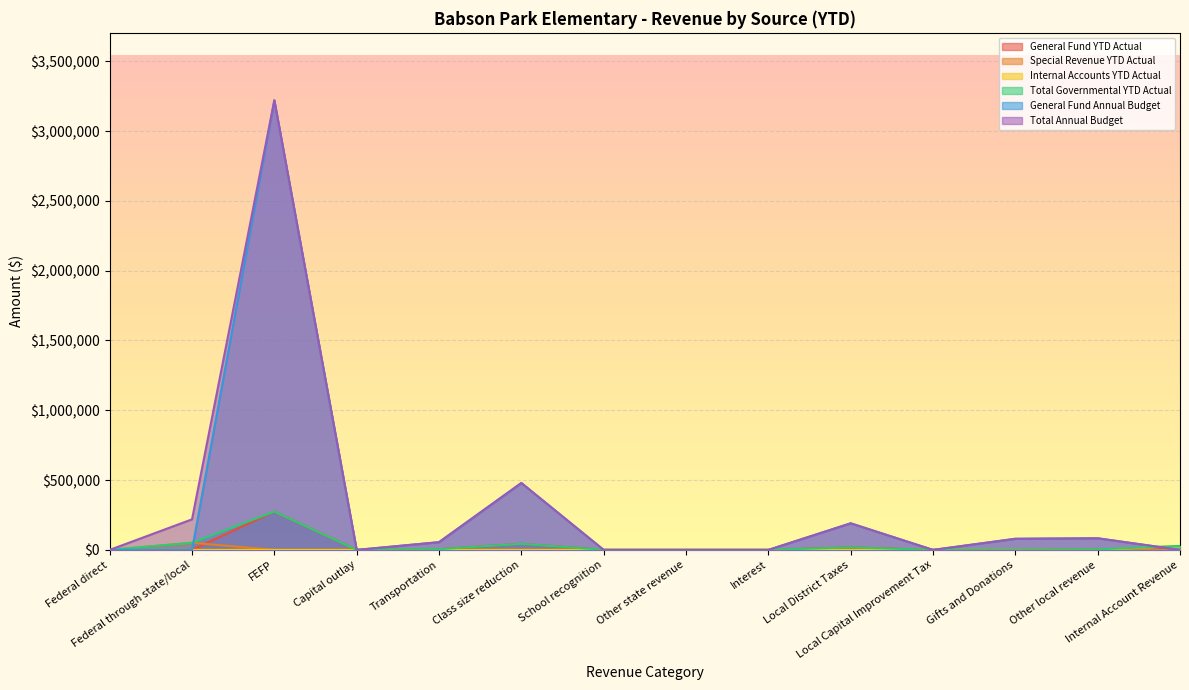

Which label corresponds to the largest value in the chart?

FEFP